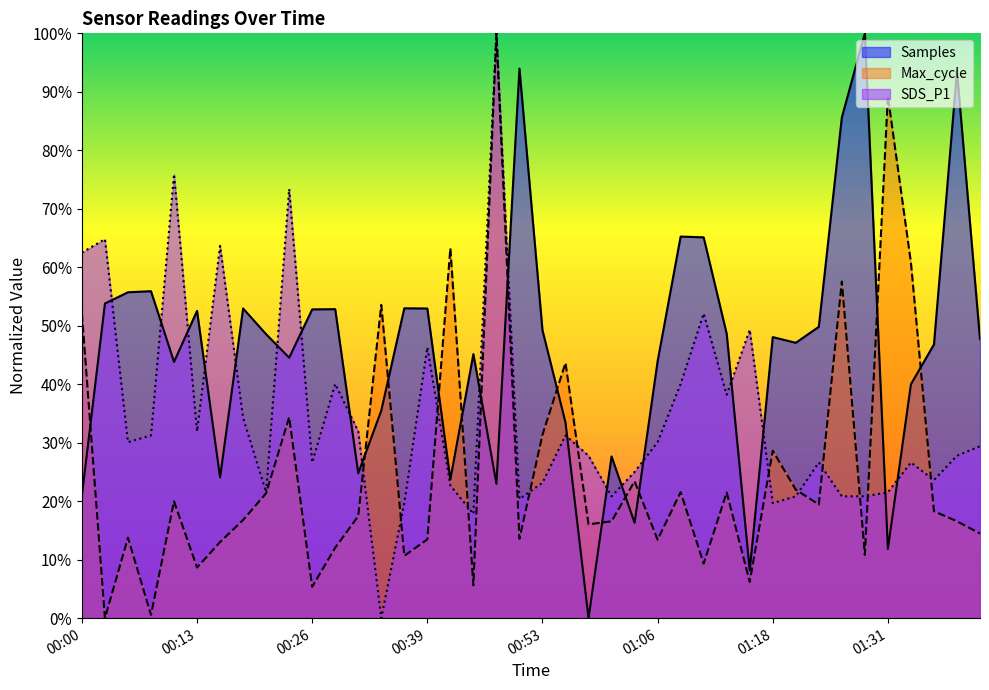

True or false: SDS_P1 has a value of 20.5 at 01:08.

False